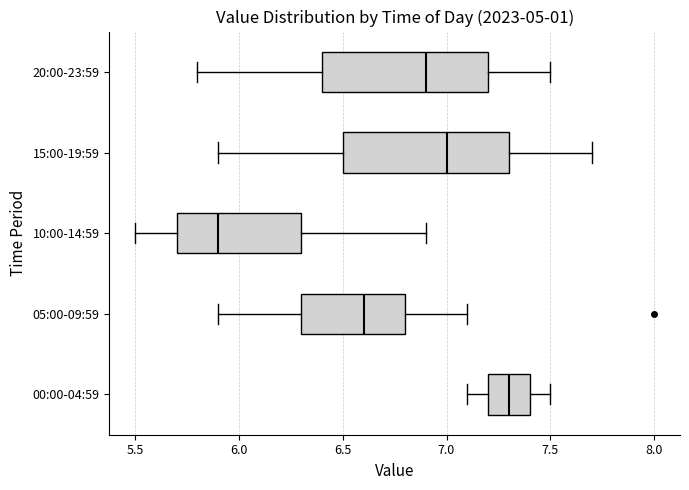

Reading bottom to top, transcribe this box plot: for each box, give where its median line is, the range the box spans, and where its two whiskers end, as read against the x-axis. The values are not printed on the chart, so give them approximately, as read against the axis.

00:00-04:59: median 7.3, box 7.2 to 7.4, whiskers 7.1 to 7.5
05:00-09:59: median 6.6, box 6.3 to 6.8, whiskers 5.9 to 7.1
10:00-14:59: median 5.9, box 5.7 to 6.3, whiskers 5.5 to 6.9
15:00-19:59: median 7.0, box 6.5 to 7.3, whiskers 5.9 to 7.7
20:00-23:59: median 6.9, box 6.4 to 7.2, whiskers 5.8 to 7.5